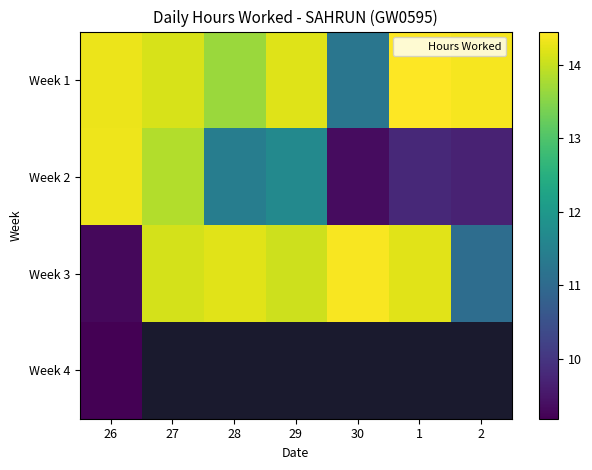

What is the sum of all Week 3 values?

91.4